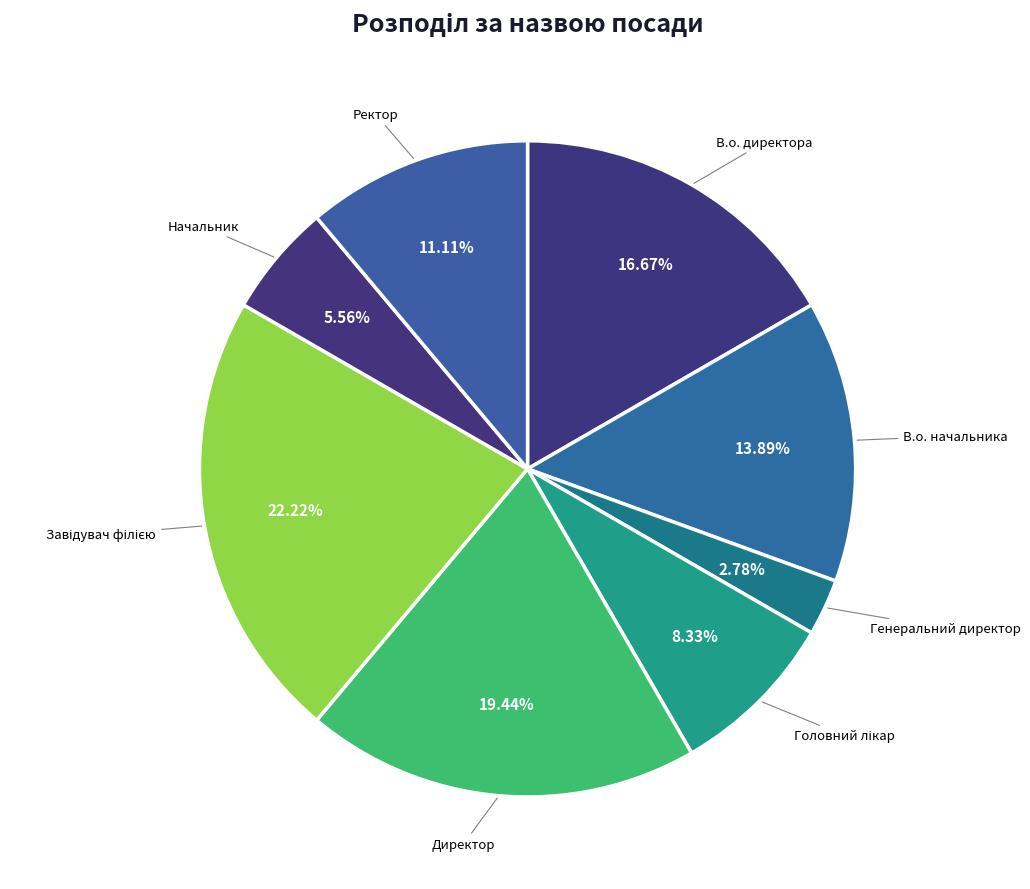

Is there any slice that represents more than half of the pie?

No